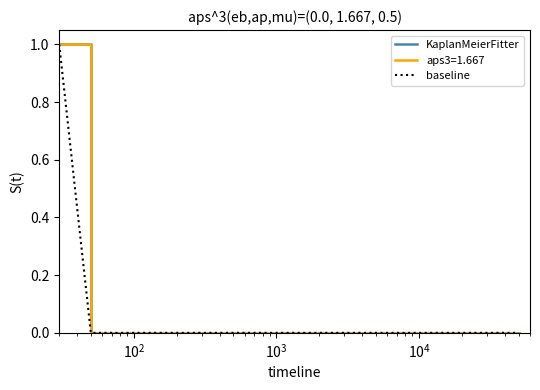

True or false: KaplanMeierFitter and baseline cross at least once.

False